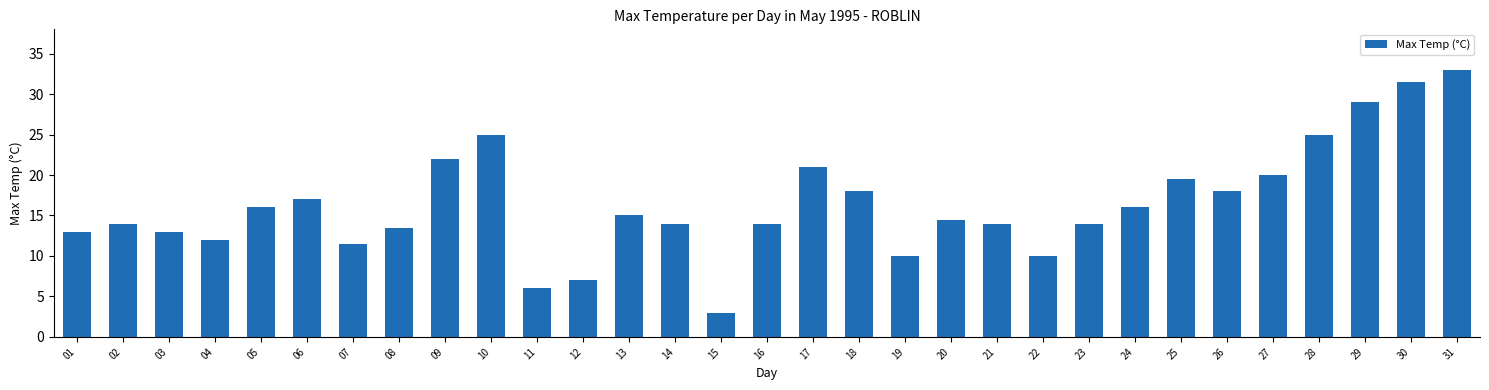

What value does the data have at 23?

14.0